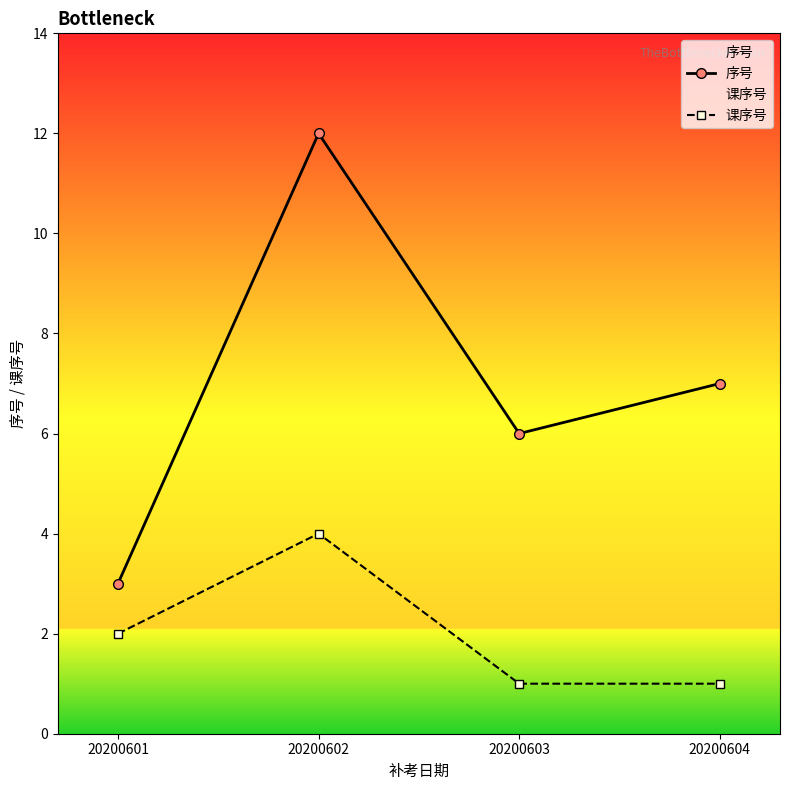

What is the value of the 课序号 point at the 2nd from the left?

4